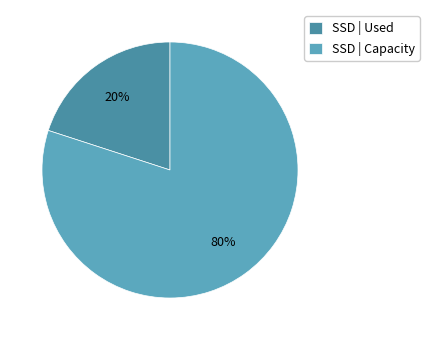

How many segments does this pie chart have?

2